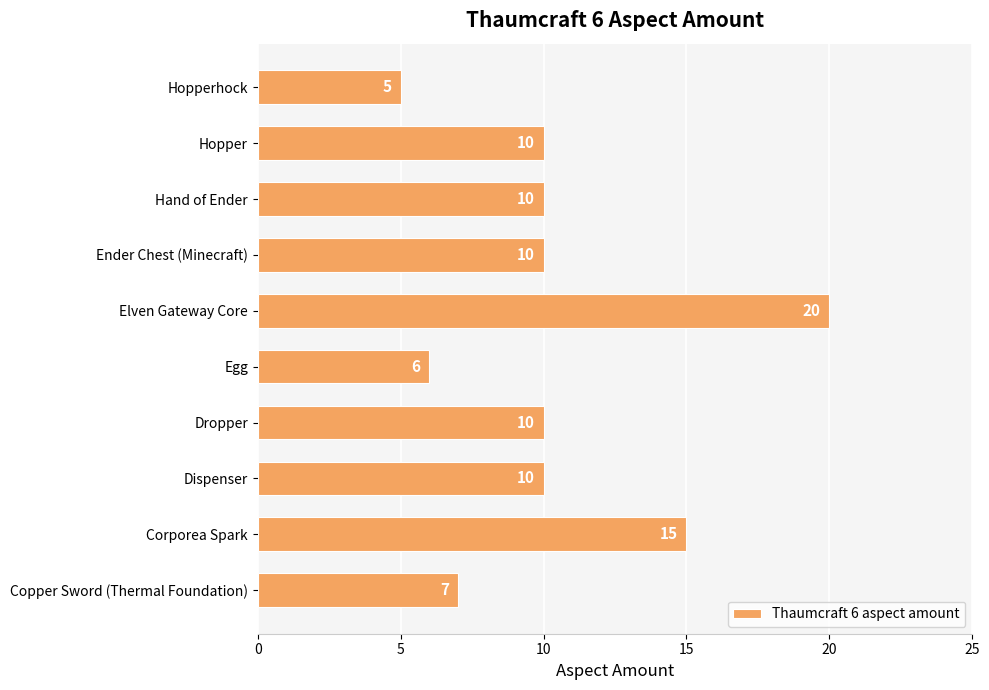

How many bars are there in total?

10